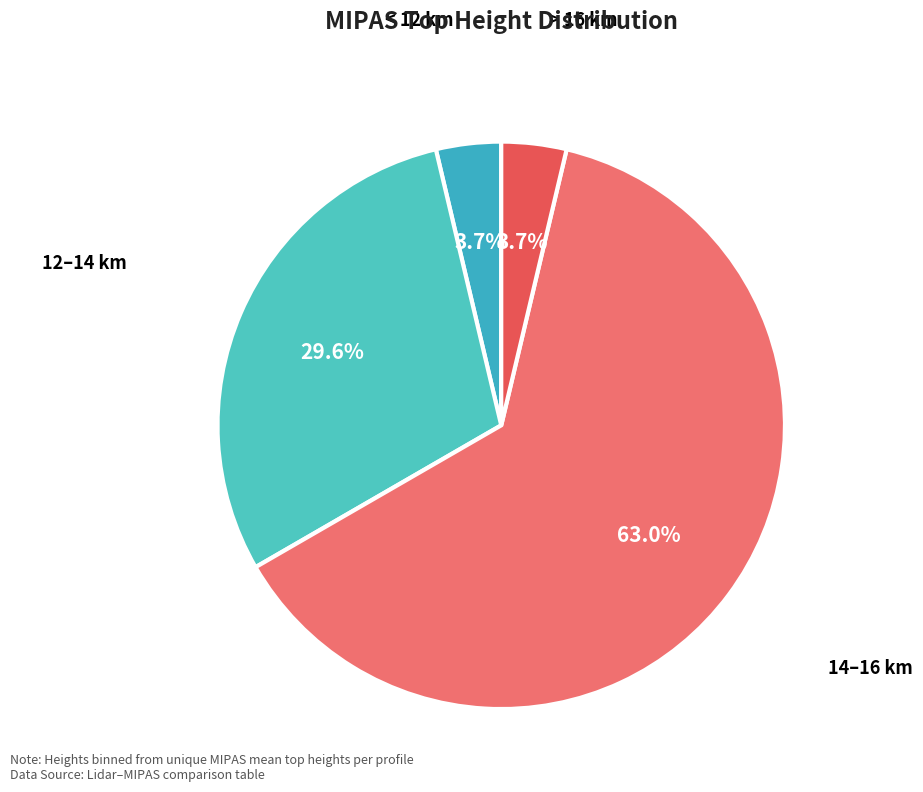

Combined, what portion of the pie is 14–16 km and < 12 km?

66.7%